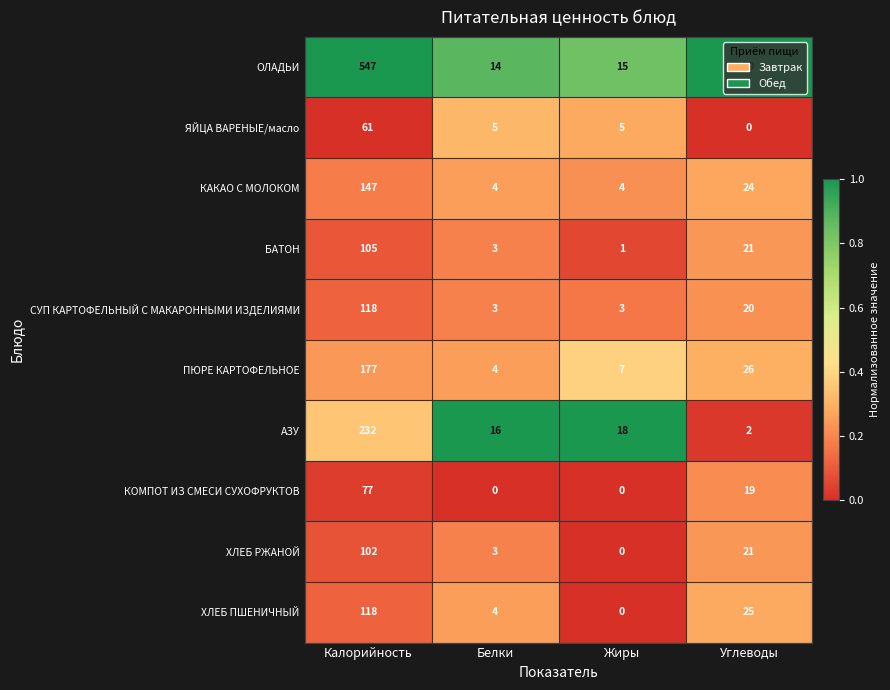

Which series has the widest spread of values?

ОЛАДЬИ